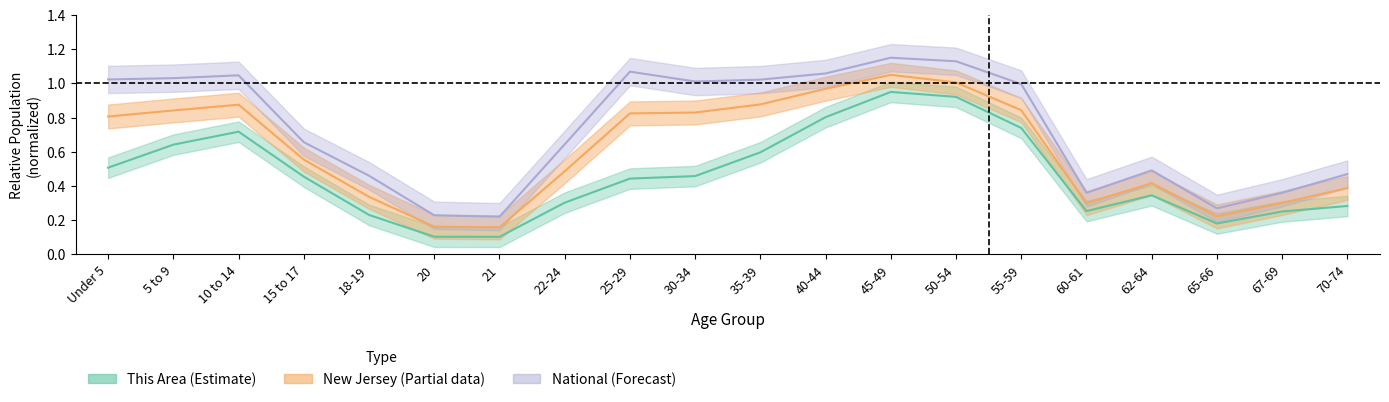

What is the difference between the maximum and minimum values in the National series?

0.9